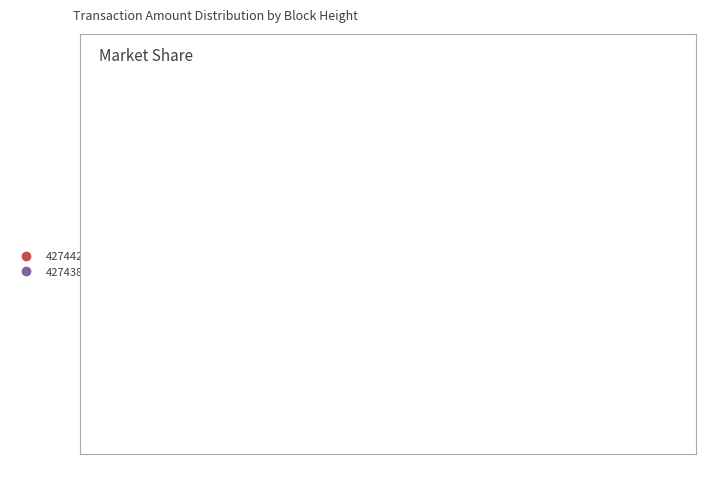

To the nearest percent, what is the difference between the largest and smallest slice percentages?

33%